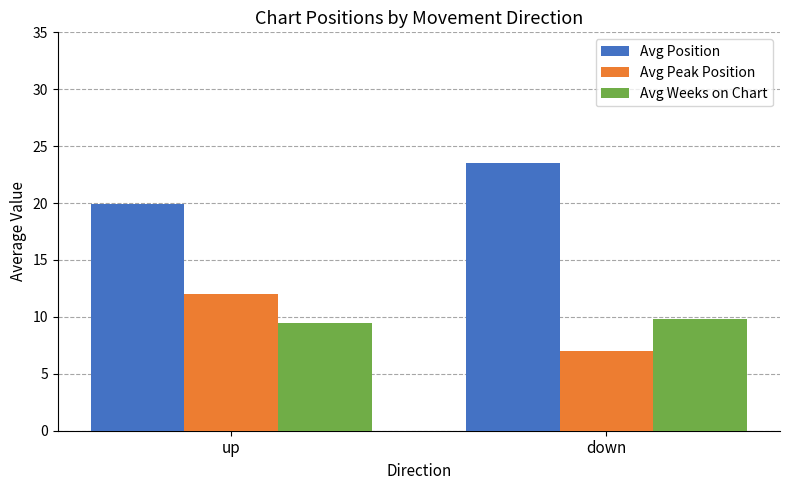

What is the sum of the Avg Weeks on Chart values at down and up?

19.3